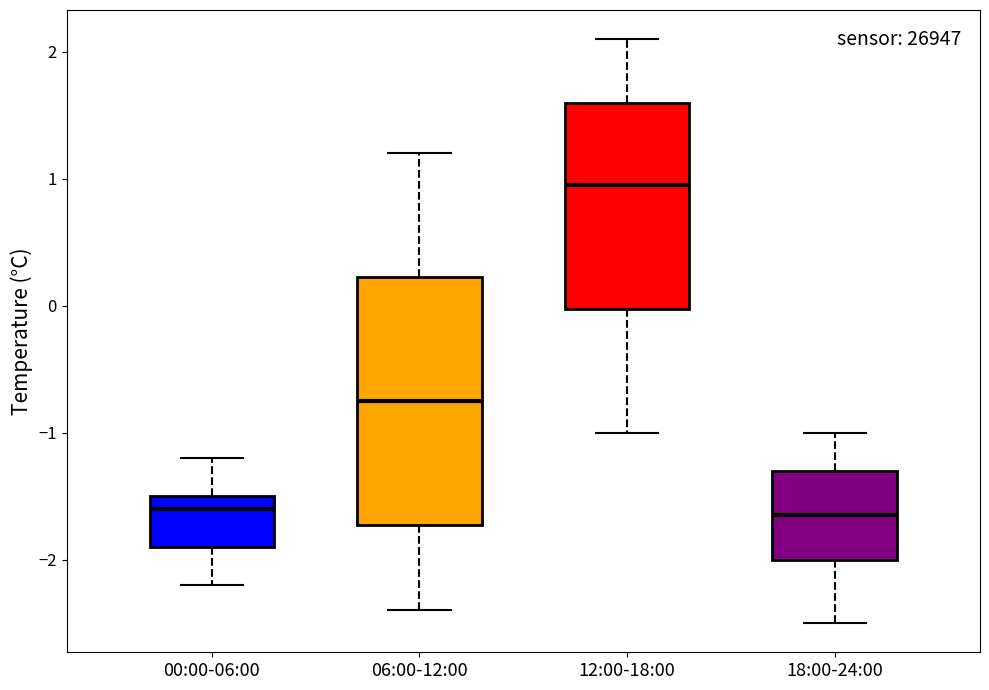

Where is the lower edge of the box for 06:00-12:00 on the y-axis? The values are not printed on the chart, so give them approximately, as read against the axis.

-1.7